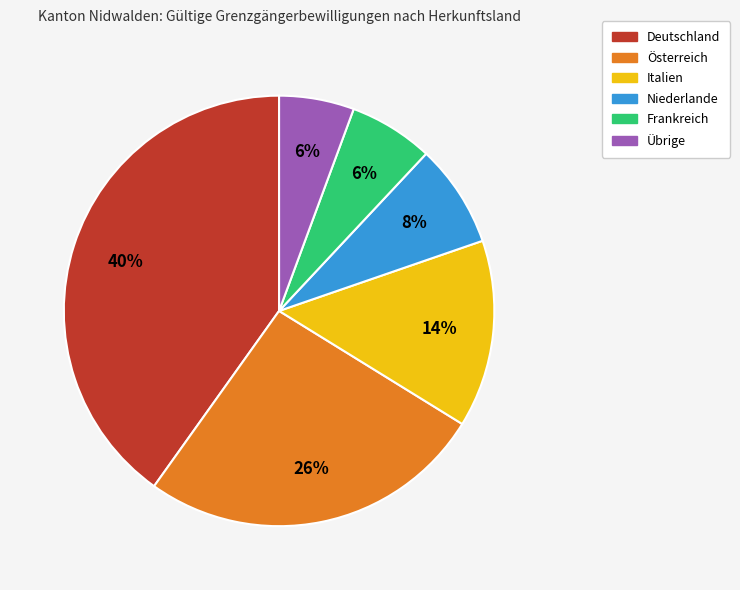

To the nearest percent, what is the difference between the Österreich and Übrige slice percentages?

20%